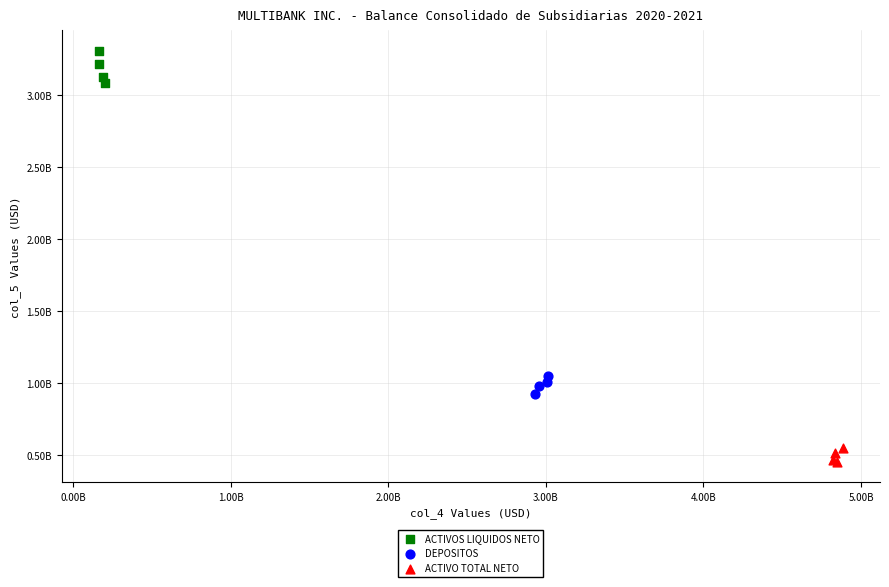

Which series contains the highest Y value?

ACTIVOS LIQUIDOS NETO